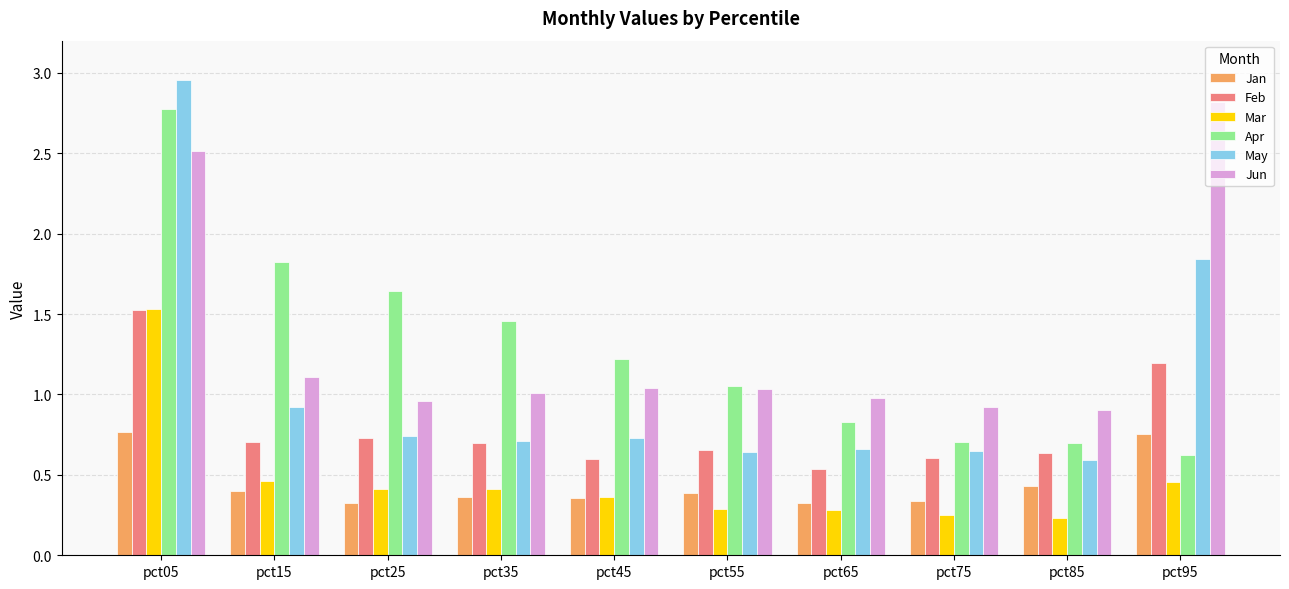

At pct75, list the series in order from smallest to largest.

Mar, Jan, Feb, May, Apr, Jun